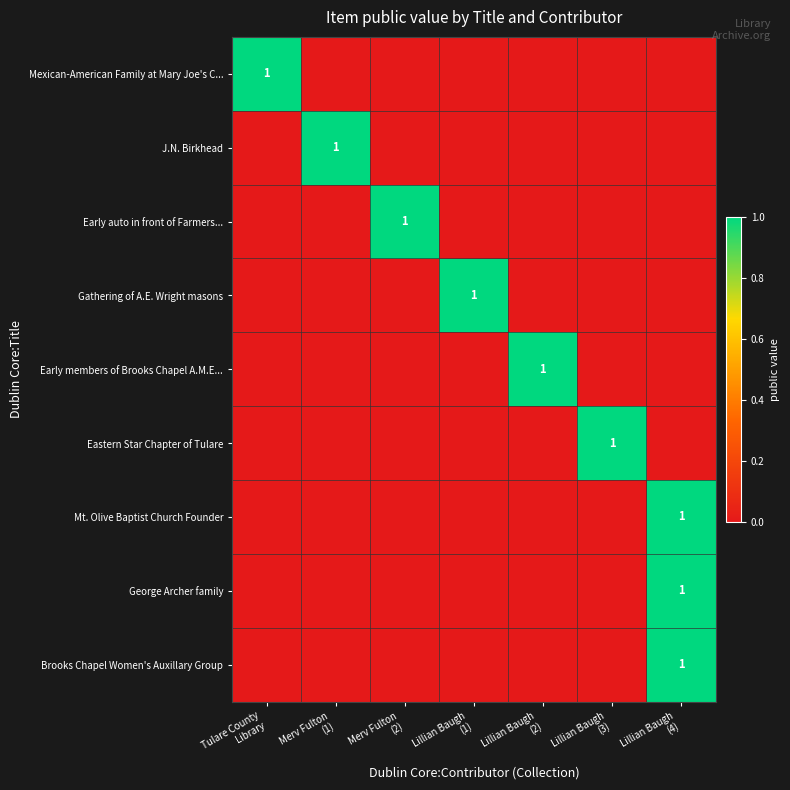

Is the value of Mexican-American Family at Mary Joe's C... at Merv Fulton (1) greater than the value of Eastern Star Chapter of Tulare at Lillian Baugh (1)?

No